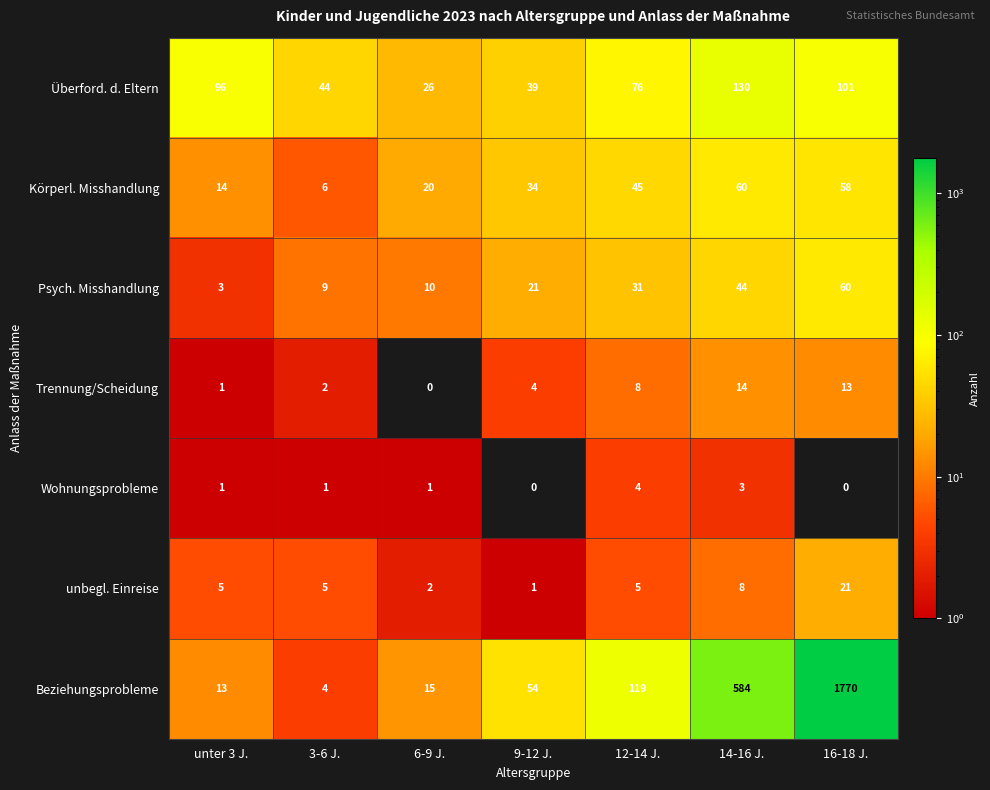

List the labels in order of Trennung/Scheidung value, smallest first.

6-9 J., unter 3 J., 3-6 J., 9-12 J., 12-14 J., 16-18 J., 14-16 J.